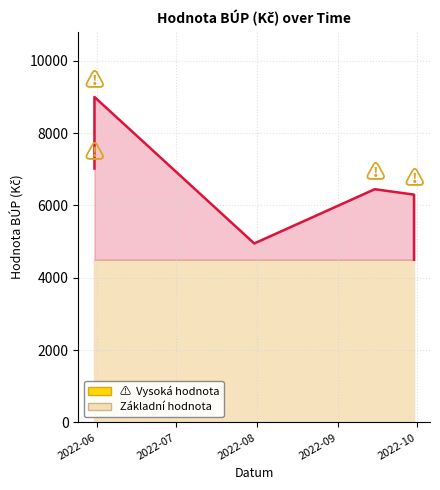

What is the value of the 6th point from the left?

4500